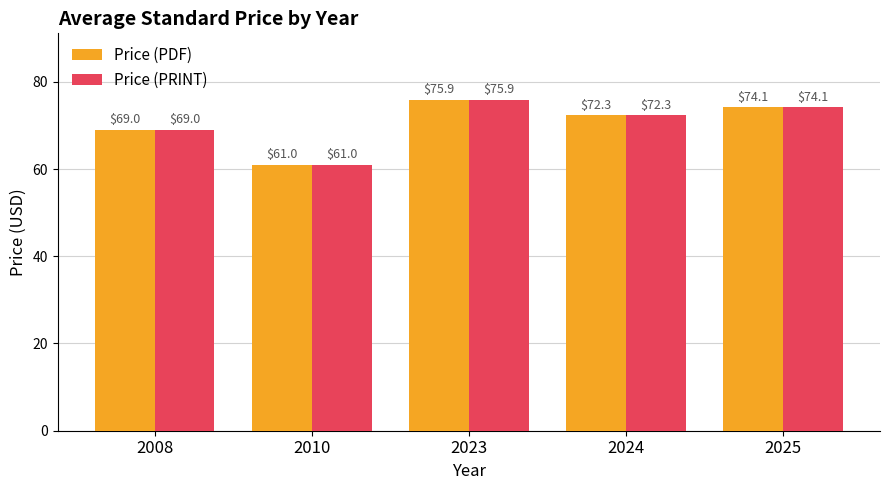

What is the total value across all series at 2008?

138.0